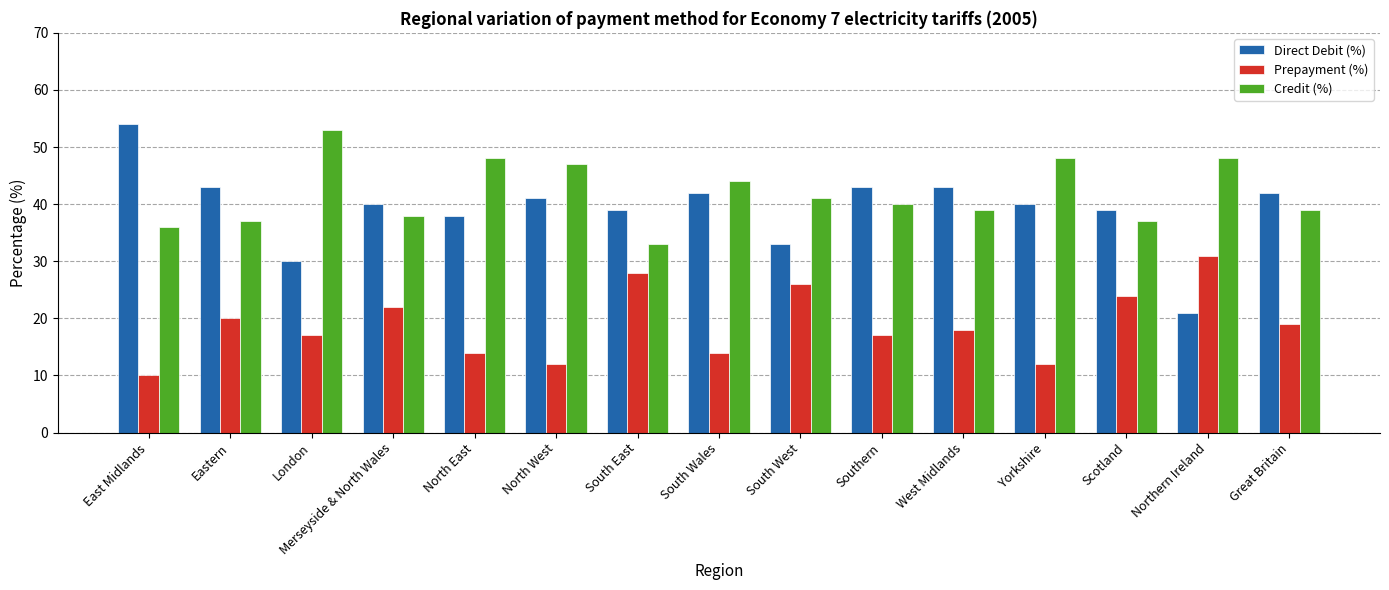

Reading left to right, transcribe all the data shown in this chart.

Direct Debit (%): East Midlands=54	Eastern=43	London=30	Merseyside & North Wales=40	North East=38	North West=41	South East=39	South Wales=42	South West=33	Southern=43	West Midlands=43	Yorkshire=40	Scotland=39	Northern Ireland=21	Great Britain=42
Prepayment (%): East Midlands=10	Eastern=20	London=17	Merseyside & North Wales=22	North East=14	North West=12	South East=28	South Wales=14	South West=26	Southern=17	West Midlands=18	Yorkshire=12	Scotland=24	Northern Ireland=31	Great Britain=19
Credit (%): East Midlands=36	Eastern=37	London=53	Merseyside & North Wales=38	North East=48	North West=47	South East=33	South Wales=44	South West=41	Southern=40	West Midlands=39	Yorkshire=48	Scotland=37	Northern Ireland=48	Great Britain=39